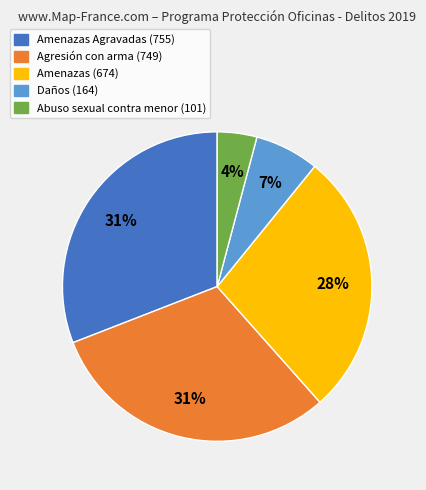

Is there a majority slice in this chart?

No